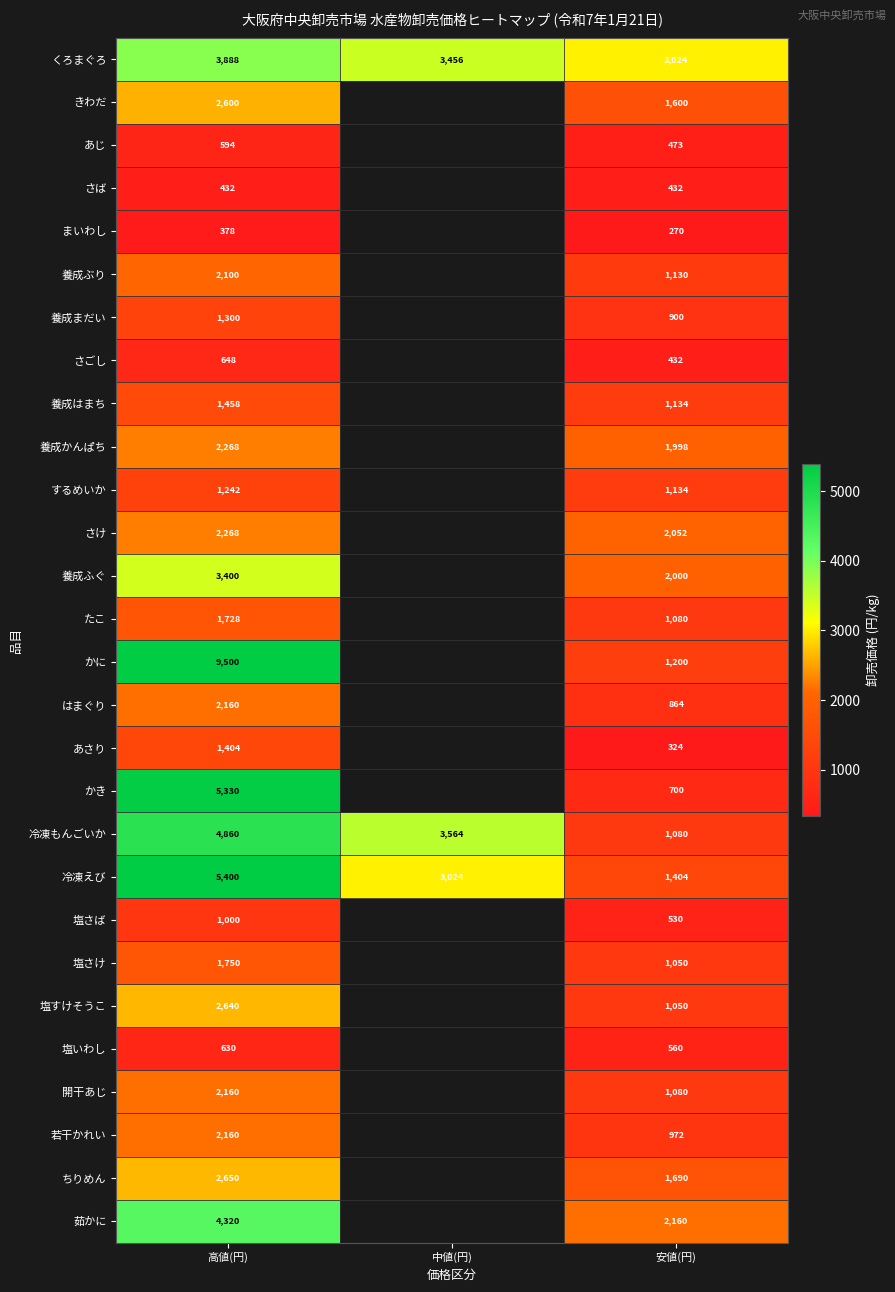

Is it true that 塩さば equals 1463 at 高値(円)?

False